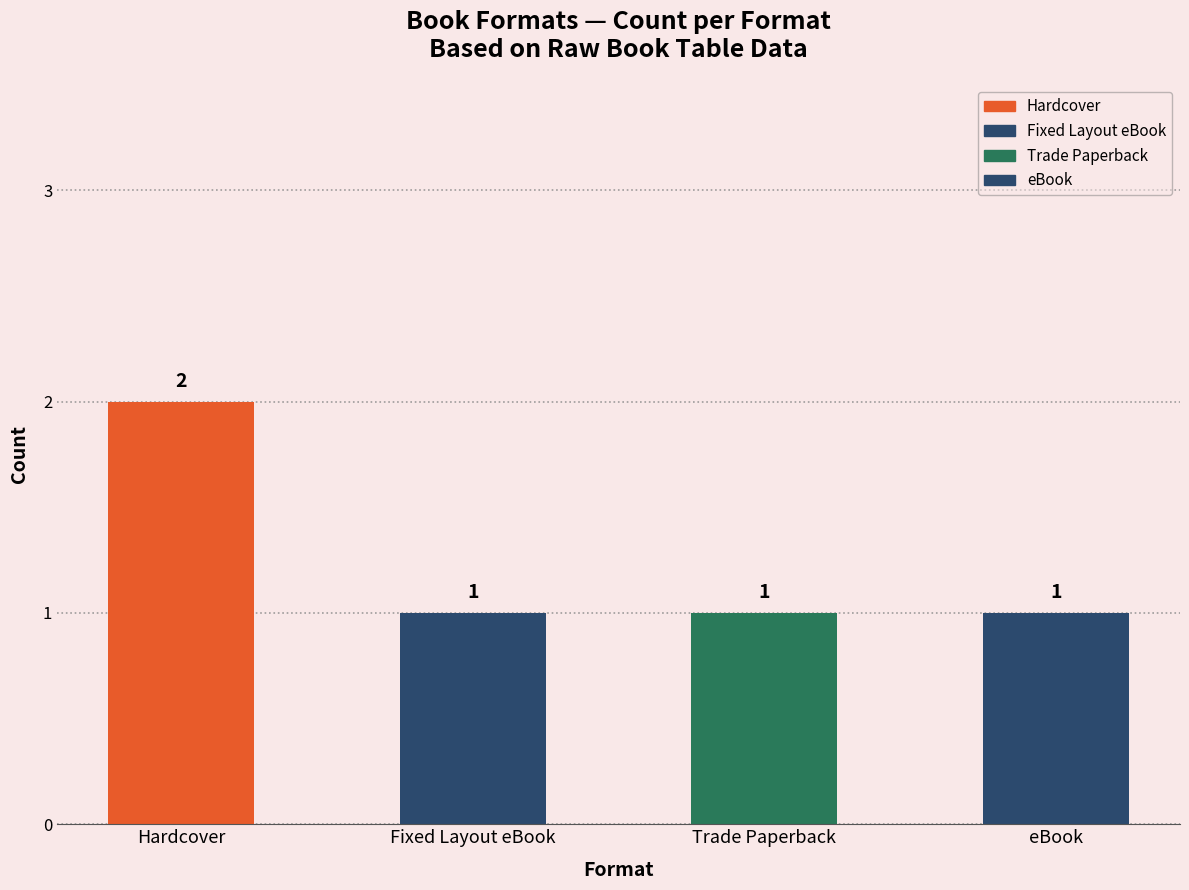

What is the sum of all values?

5